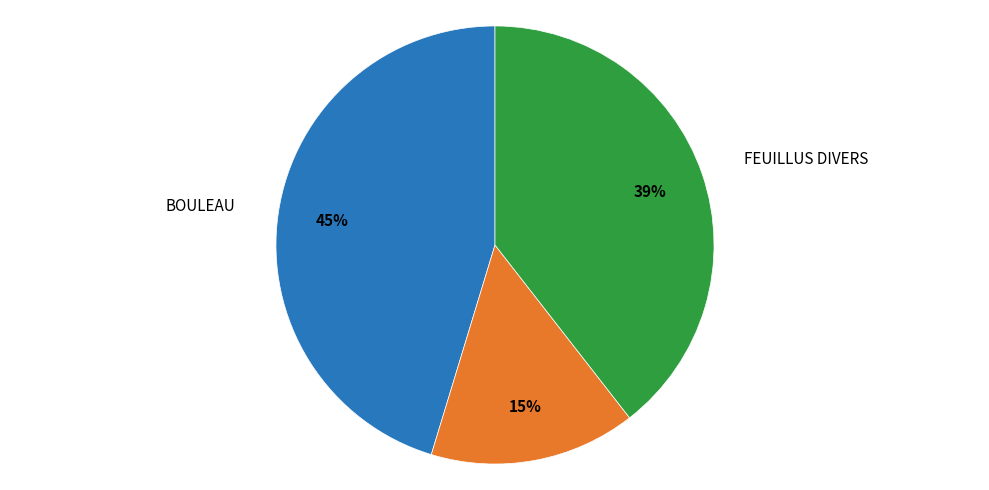

To the nearest percent, what is the average slice percentage?

33%